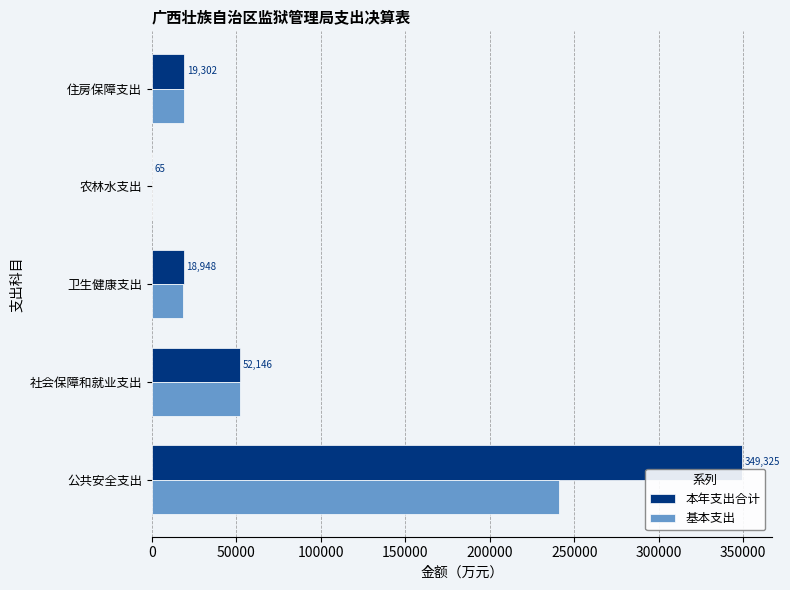

What is the maximum value for 本年支出合计?

349325.3